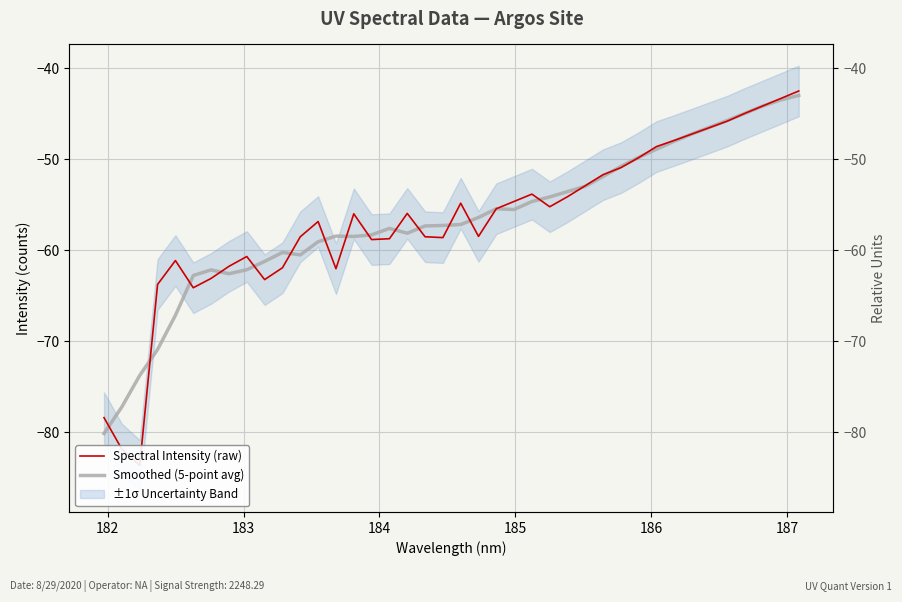

How many data points in Spectral Intensity (raw) are less than -55?

23